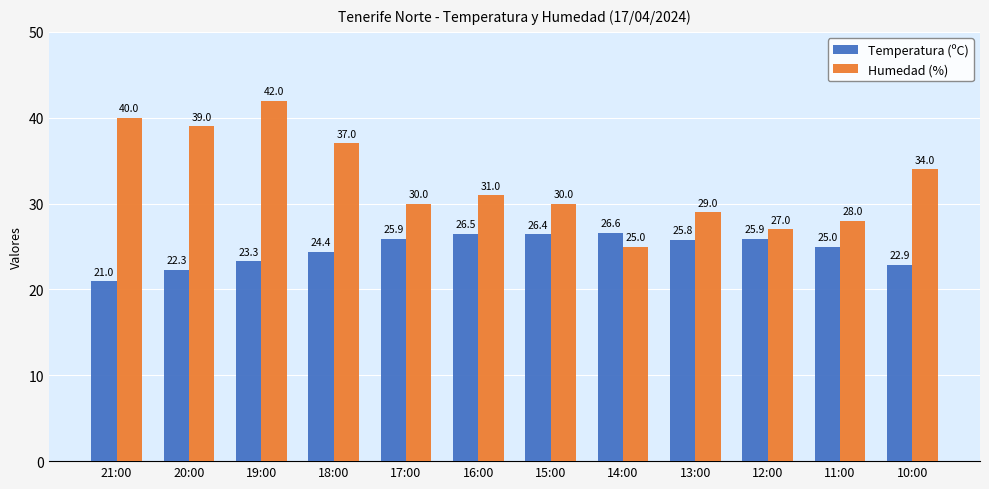

List the series in order of their overall mean, highest first.

Humedad (%), Temperatura (ºC)